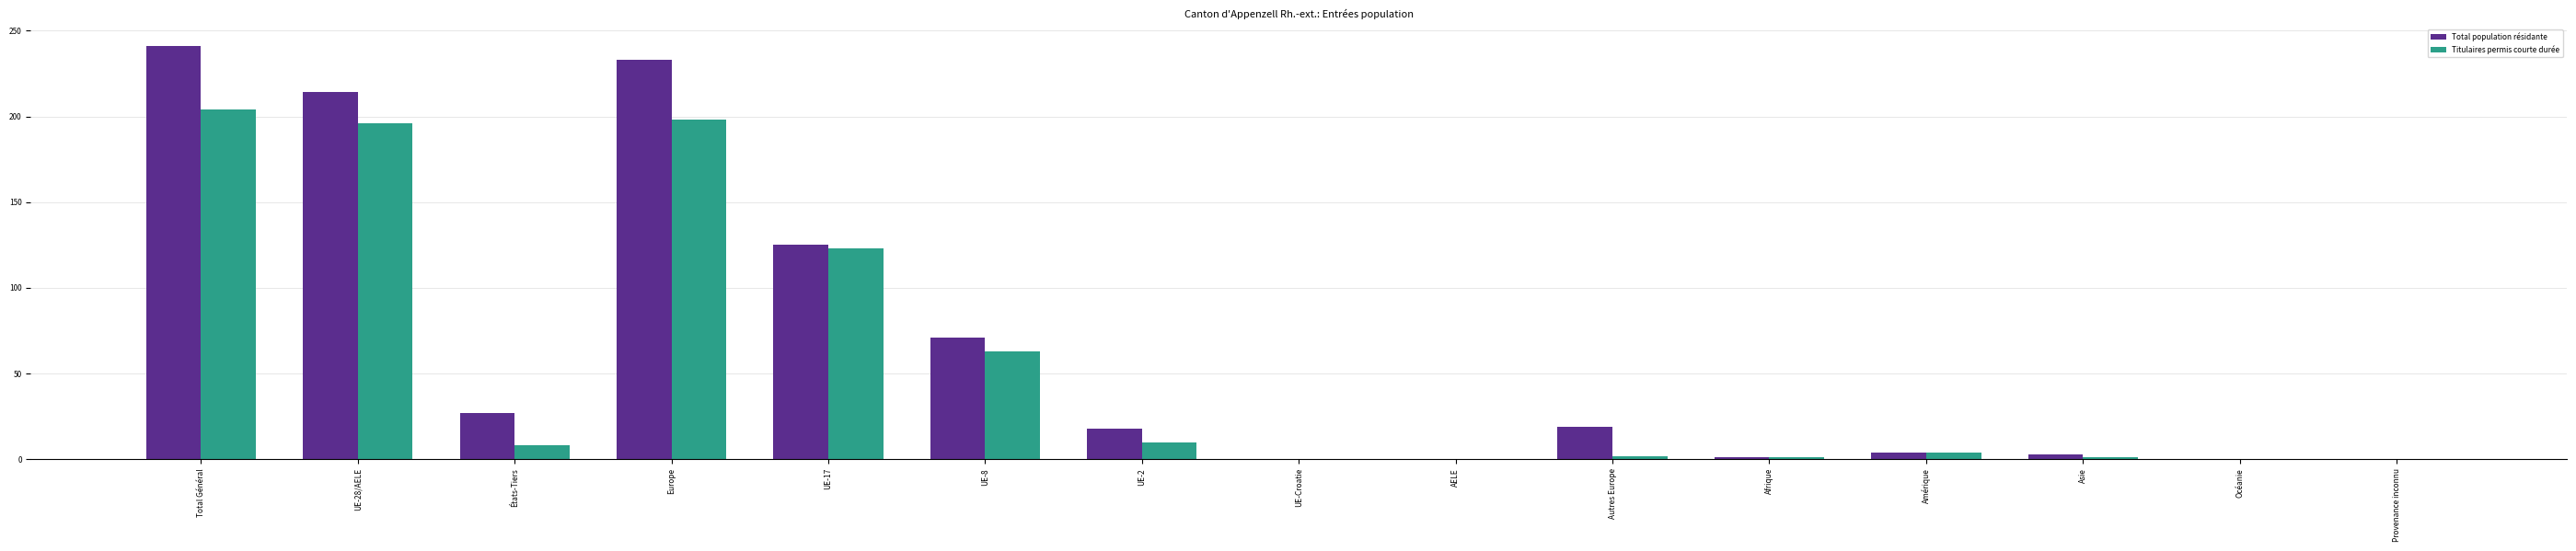

Which series changed the most between UE-17 and Océanie?

Total population résidante